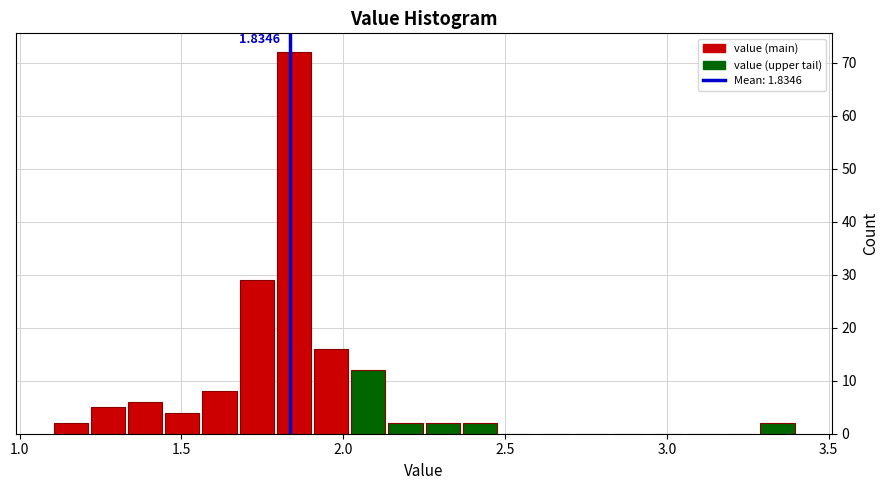

Around what value on the x-axis is the tallest bar? Give the approximate position of its centre, as read against the axis.

1.85